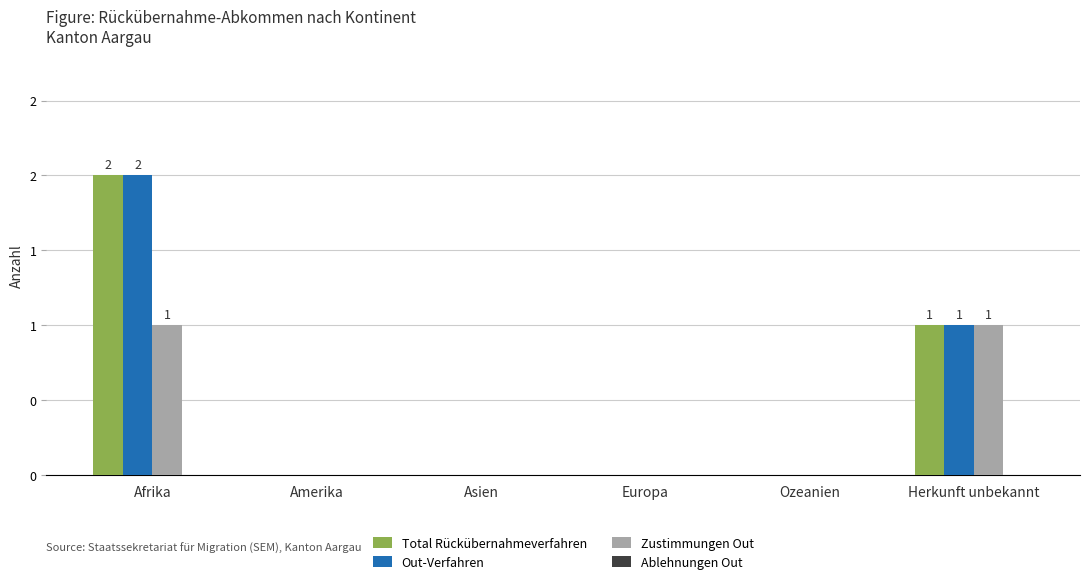

The value of Zustimmungen Out at Afrika is 1. True or false?

False